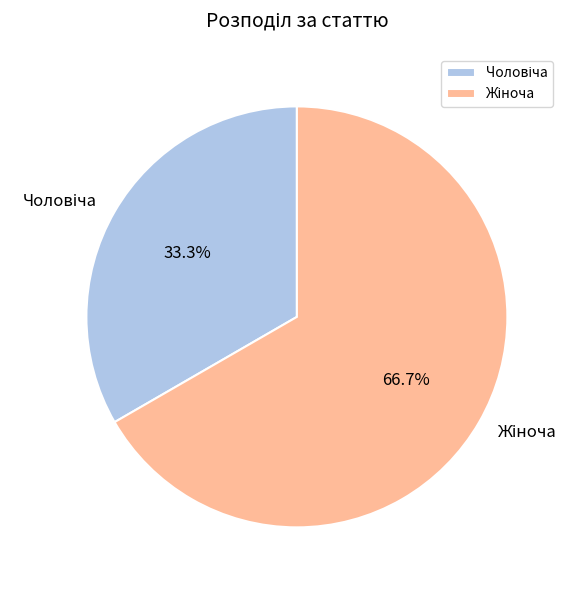

Is there a majority slice in this chart?

Yes